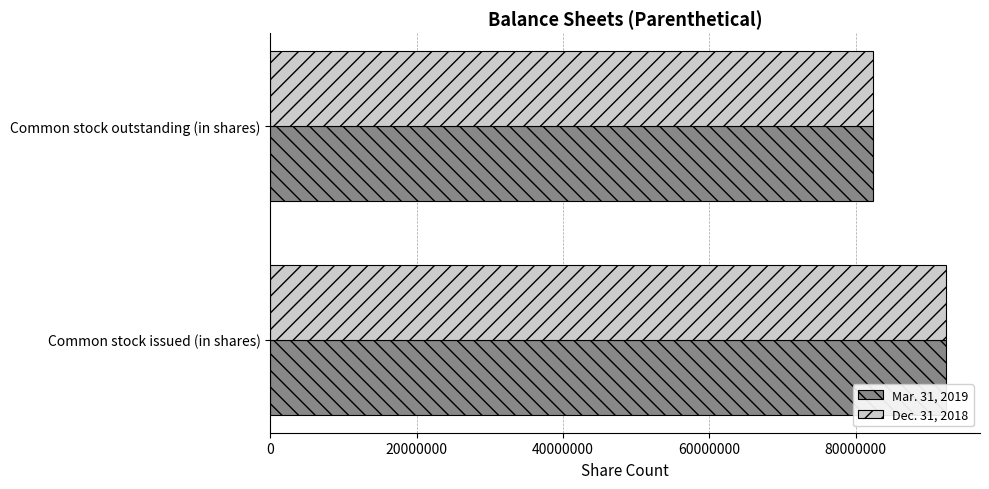

The value of Dec. 31, 2018 at Common stock issued (in shares) is 161574724. True or false?

False